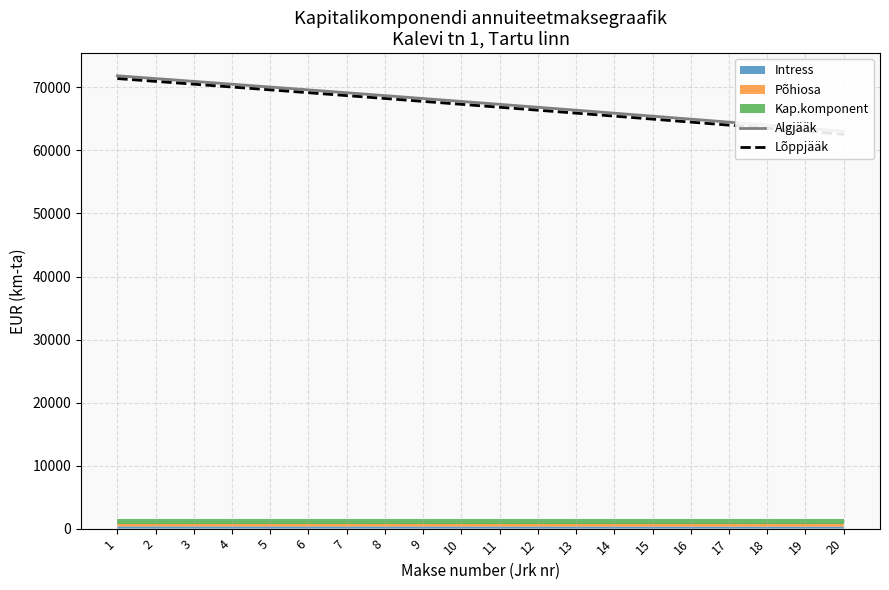

True or false: Algjääk and Lõppjääk cross at least once.

False